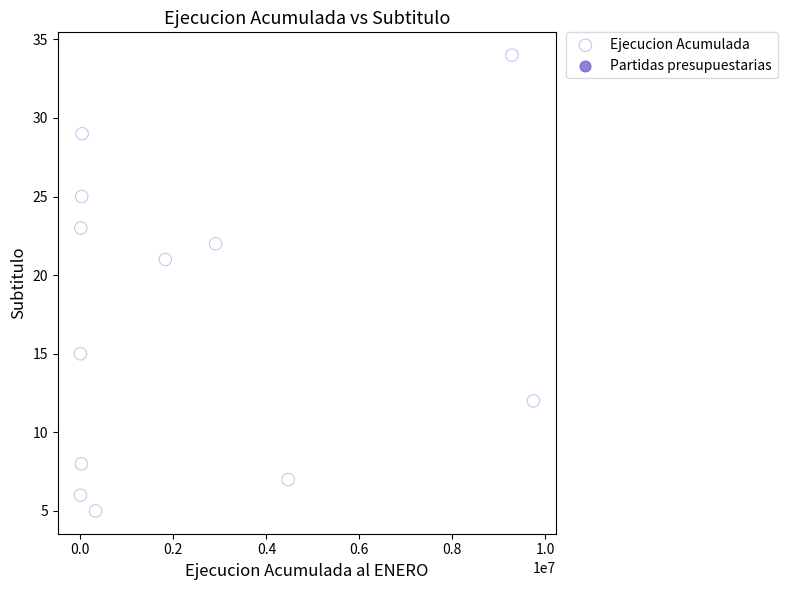

What is the average X value?

2387101